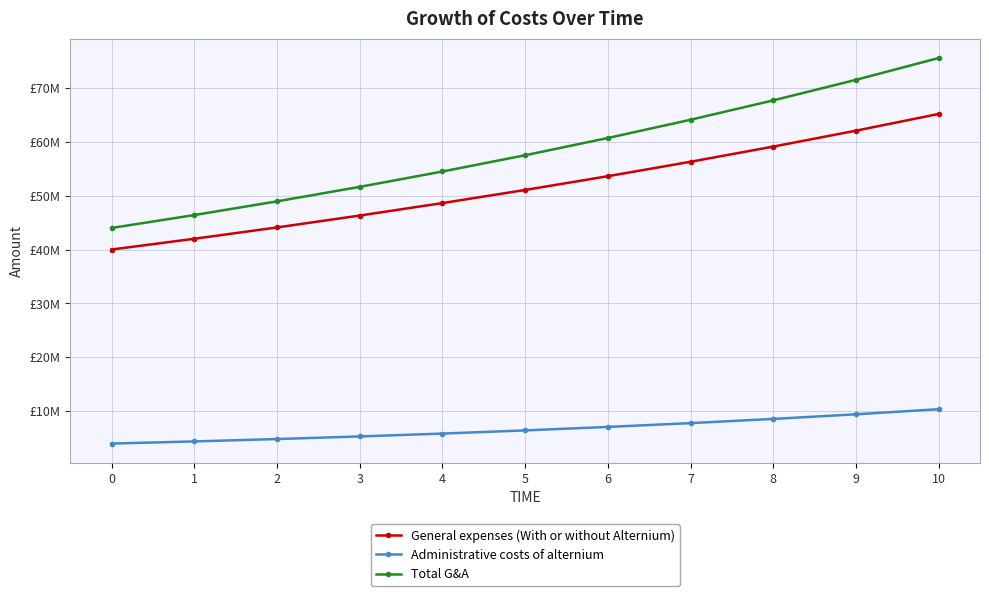

At which category does the chart reach its peak across all series?

10